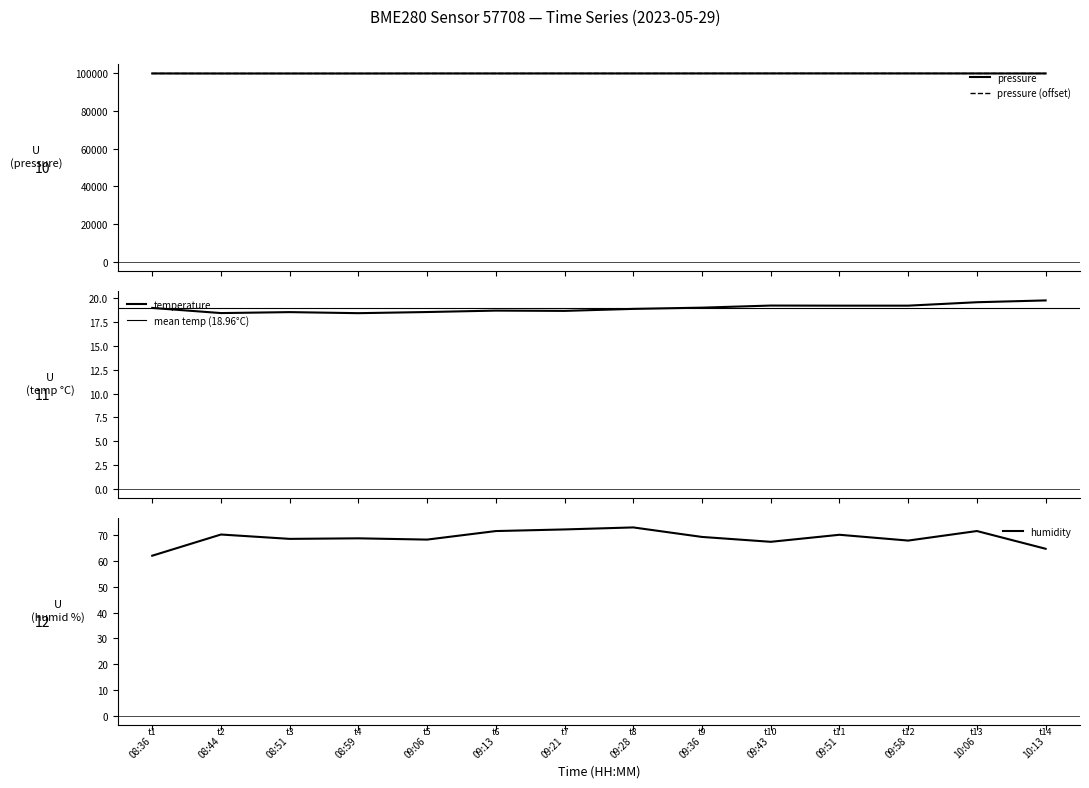

What is the difference between the temperature values at 10:06 and 08:36?

0.6